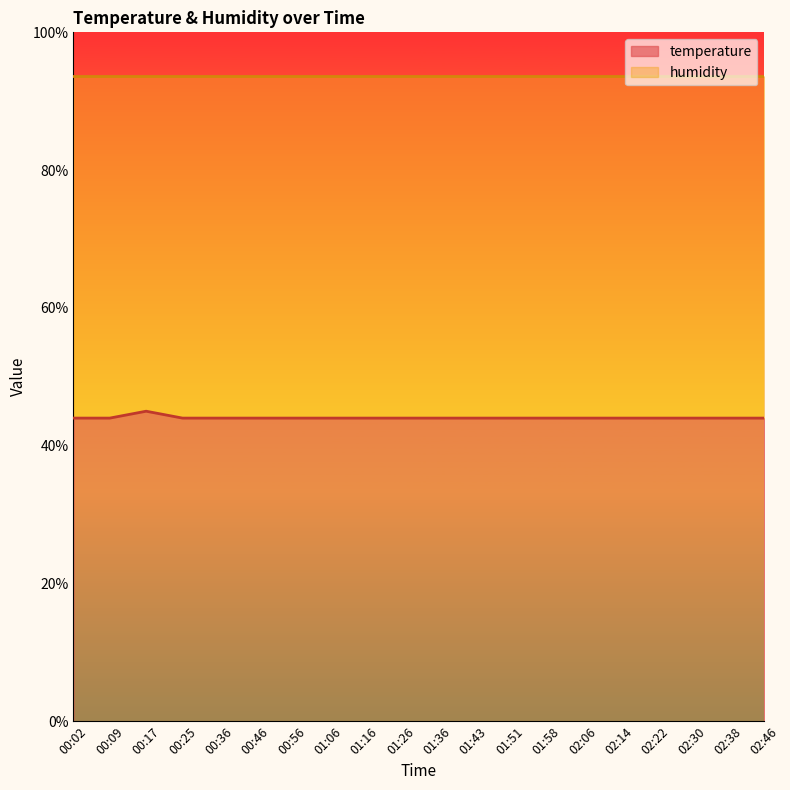

Reading left to right, list all the values displayed in this chart.

00:02=44.0	00:09=44.0	00:17=45.0	00:25=44.0	00:36=44.0	00:46=44.0	00:56=44.0	01:06=44.0	01:16=44.0	01:26=44.0	01:36=44.0	01:43=44.0	01:51=44.0	01:58=44.0	02:06=44.0	02:14=44.0	02:22=44.0	02:30=44.0	02:38=44.0	02:46=44.0